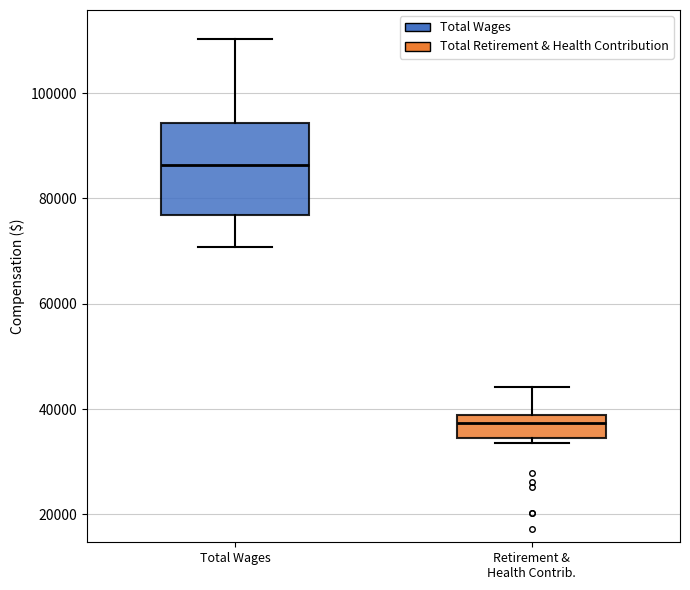

Where does the upper whisker of the box for Retirement & Health Contrib. end on the y-axis? The values are not printed on the chart, so give them approximately, as read against the axis.

44000